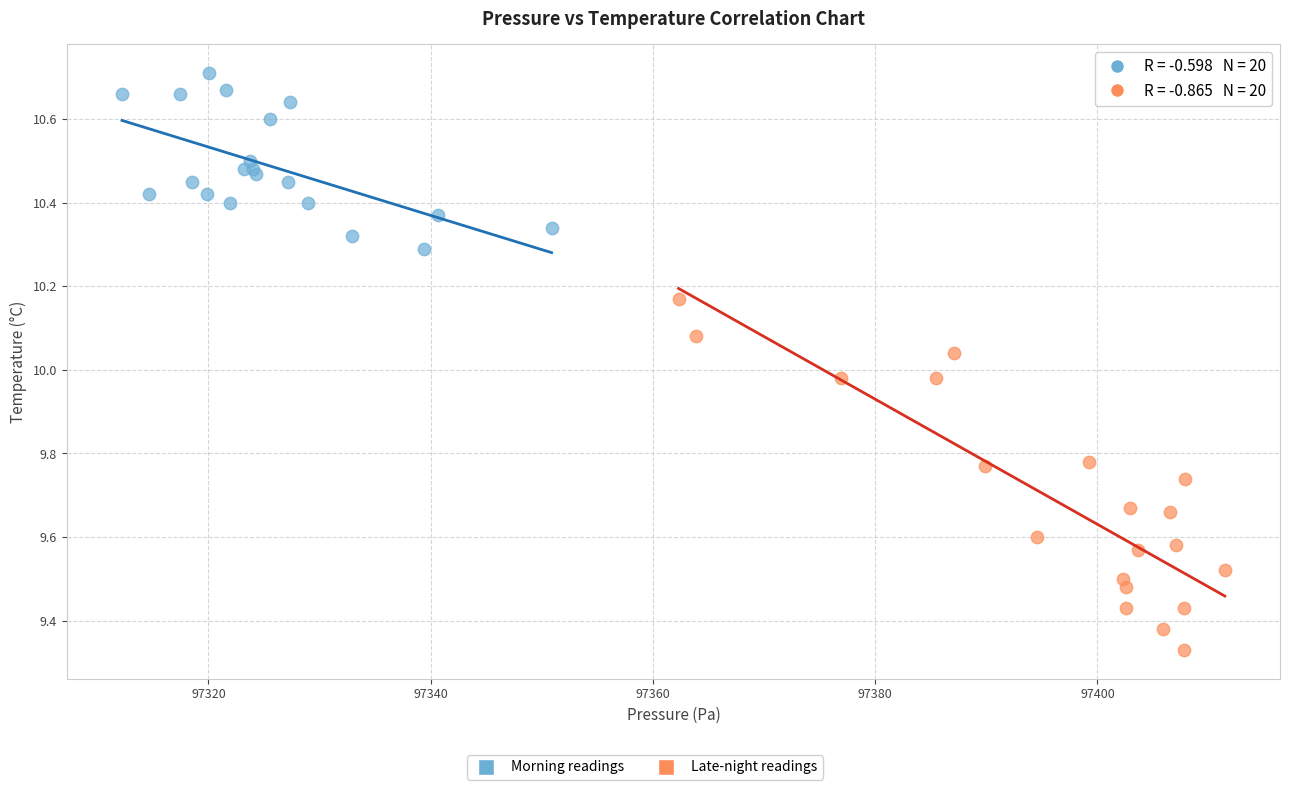

Which series contains the lowest Y value?

Late-night readings